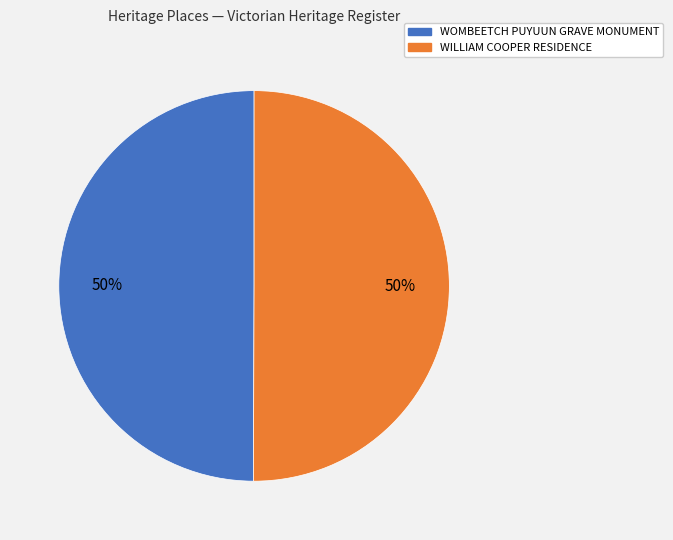

Do WILLIAM COOPER RESIDENCE and WOMBEETCH PUYUUN GRAVE MONUMENT together represent more than half of the pie?

Yes